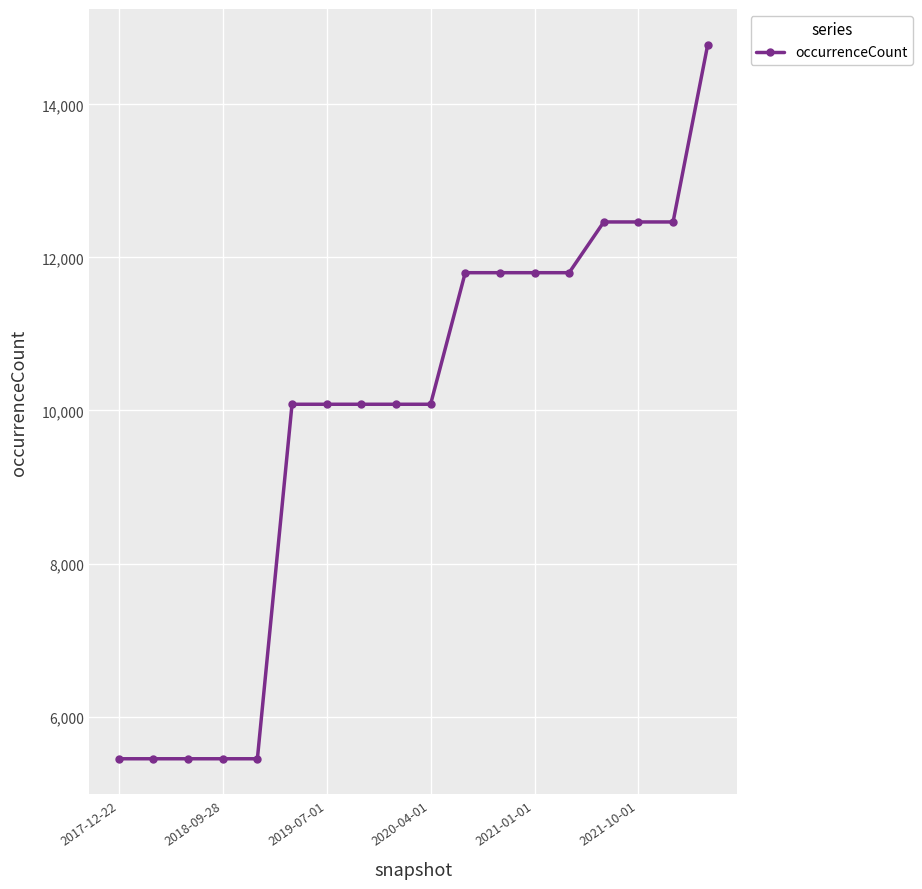

What is the value of the 3rd point from the left?

5449